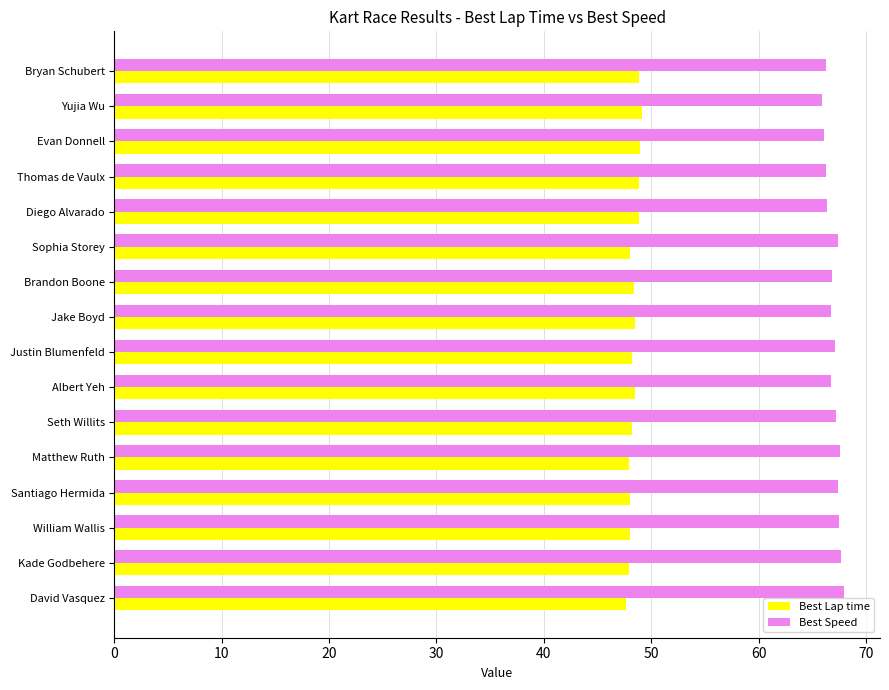

The value of Best Speed at Seth Willits is 67.2. True or false?

True